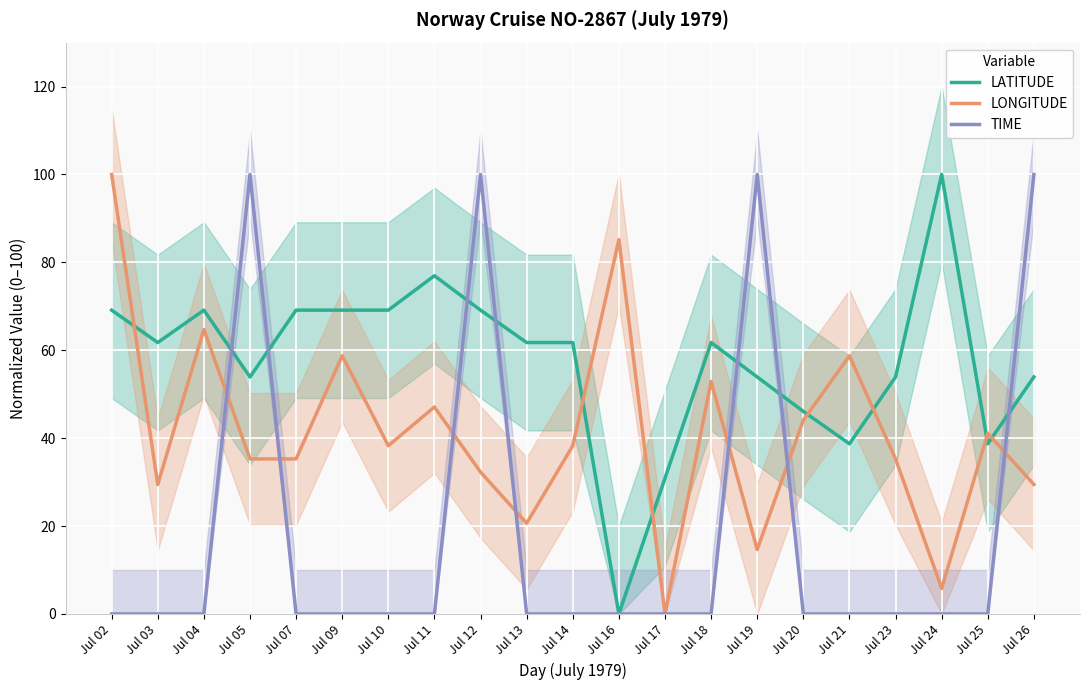

True or false: TIME has more than 1 interior local peaks.

True